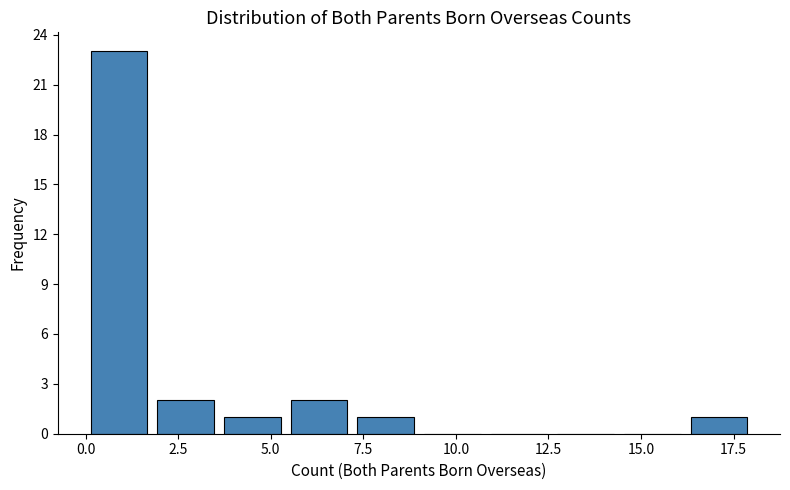

Around what value on the x-axis is the tallest bar? Give the approximate position of its centre, as read against the axis.

1.0